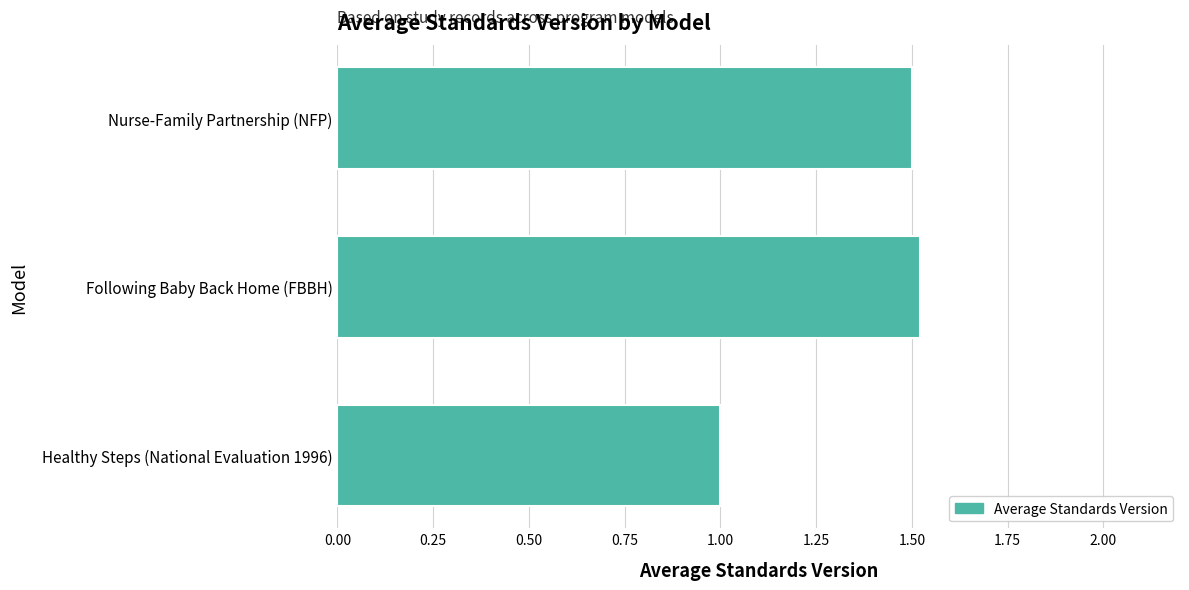

How many distinct data groups are displayed?

1